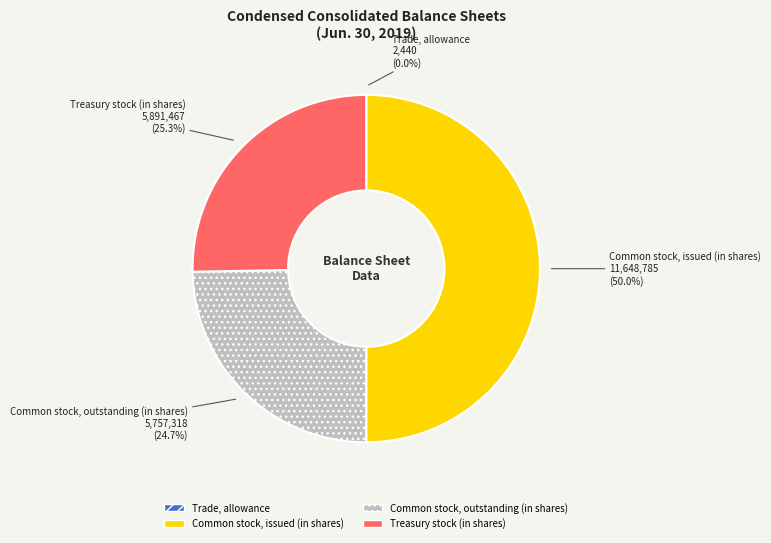

Does Common stock, outstanding (in shares) account for over 50% of the chart?

No